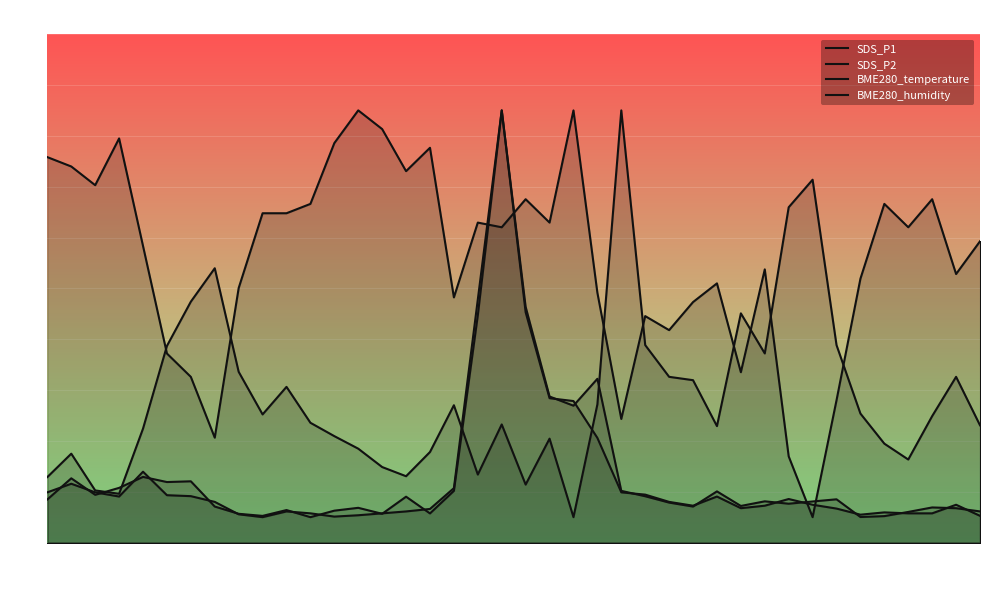

What is the label of the 9th point from the right?

31